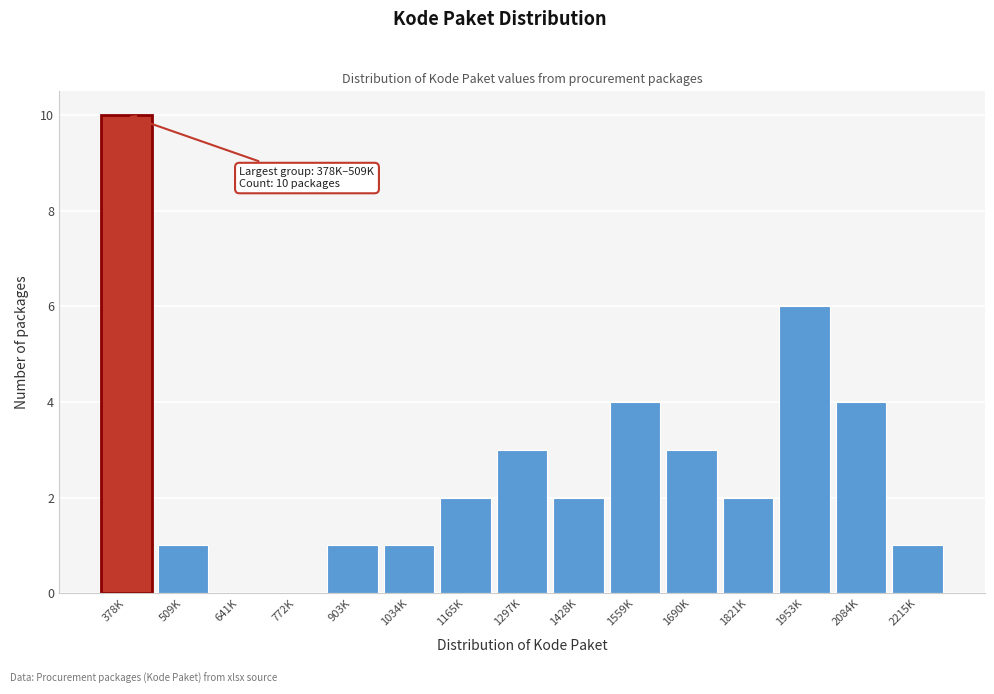

Reading left to right, extract all data points from this chart.

378K=10	509K=1	641K=0	772K=0	903K=1	1034K=1	1165K=2	1297K=3	1428K=2	1559K=4	1690K=3	1821K=2	1953K=6	2084K=4	2215K=1